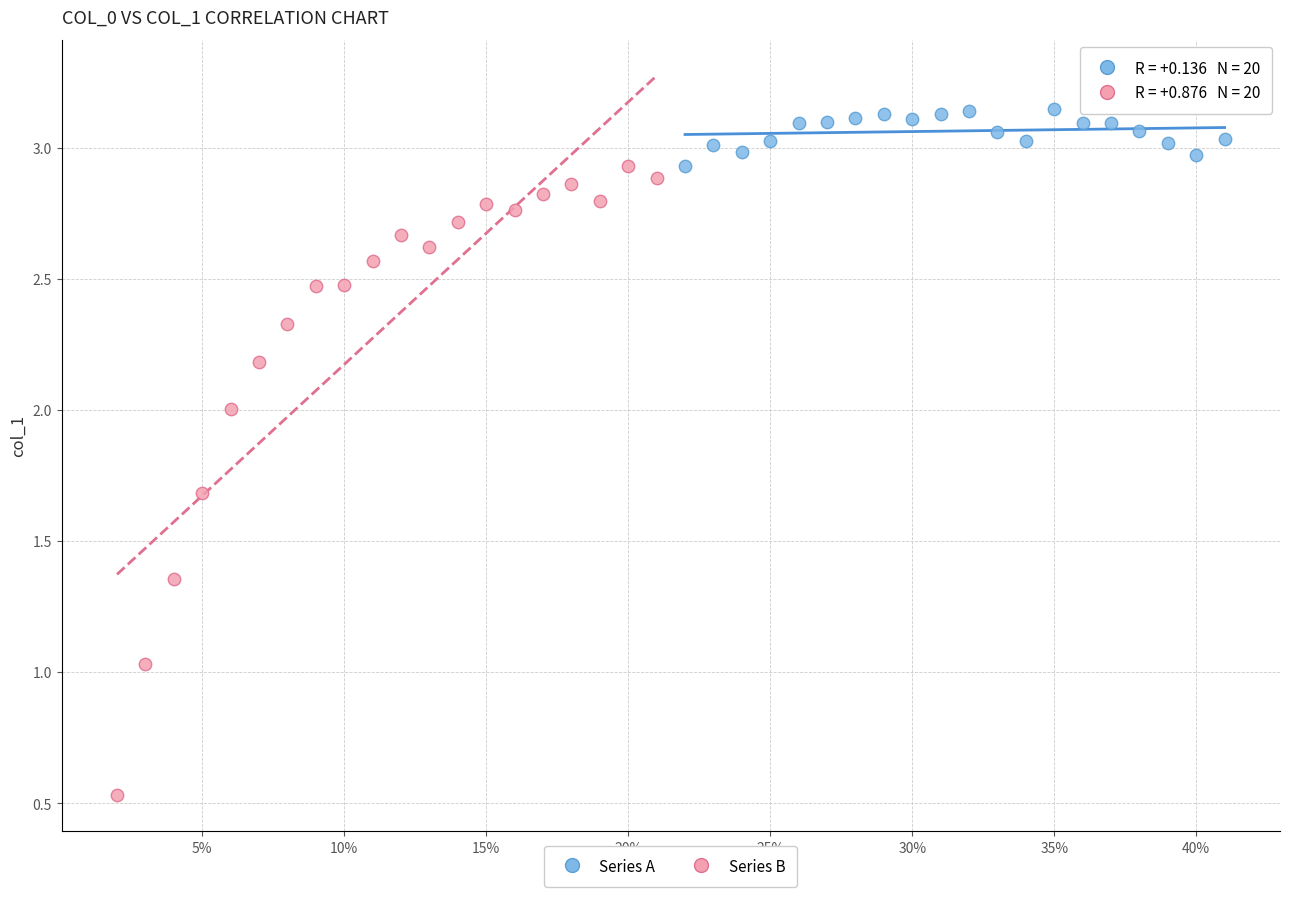

Which series reaches the maximum Y coordinate?

Series A